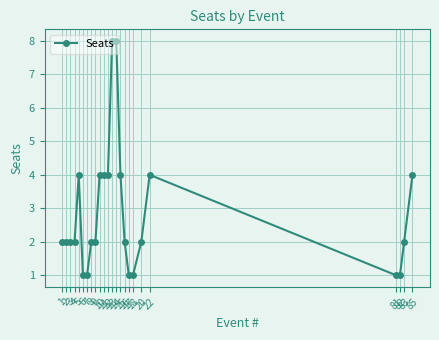

What is the greatest value displayed?

8